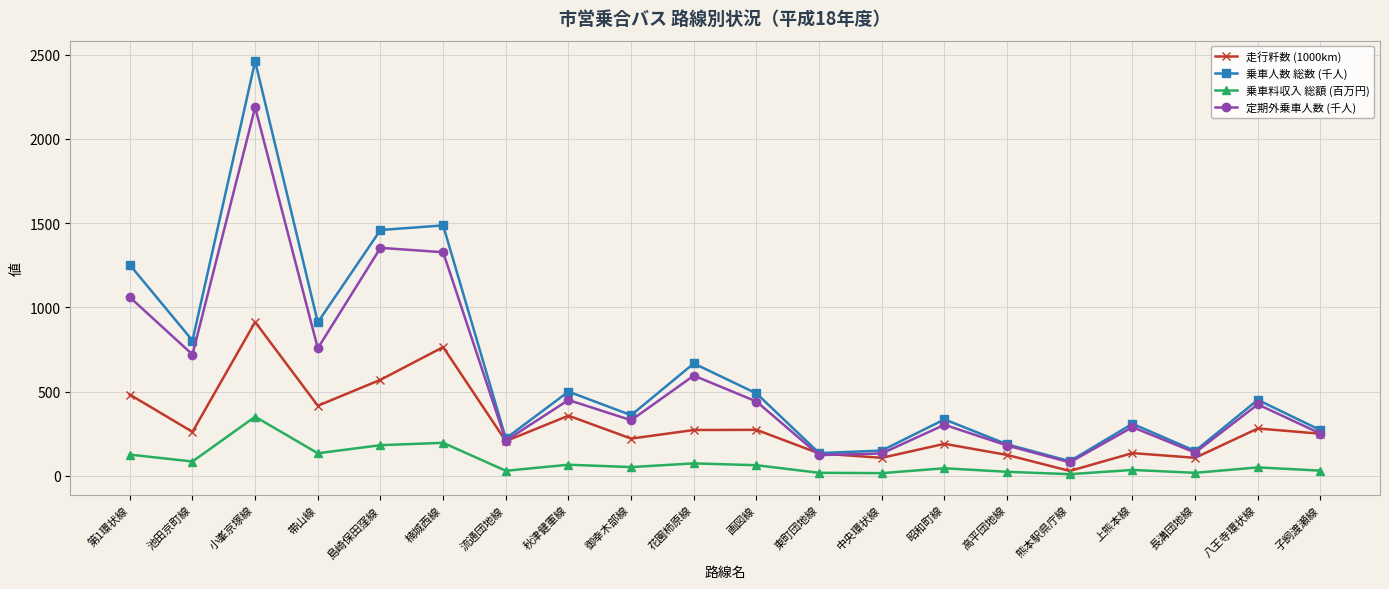

What position from the left is 八王寺環状線?

19